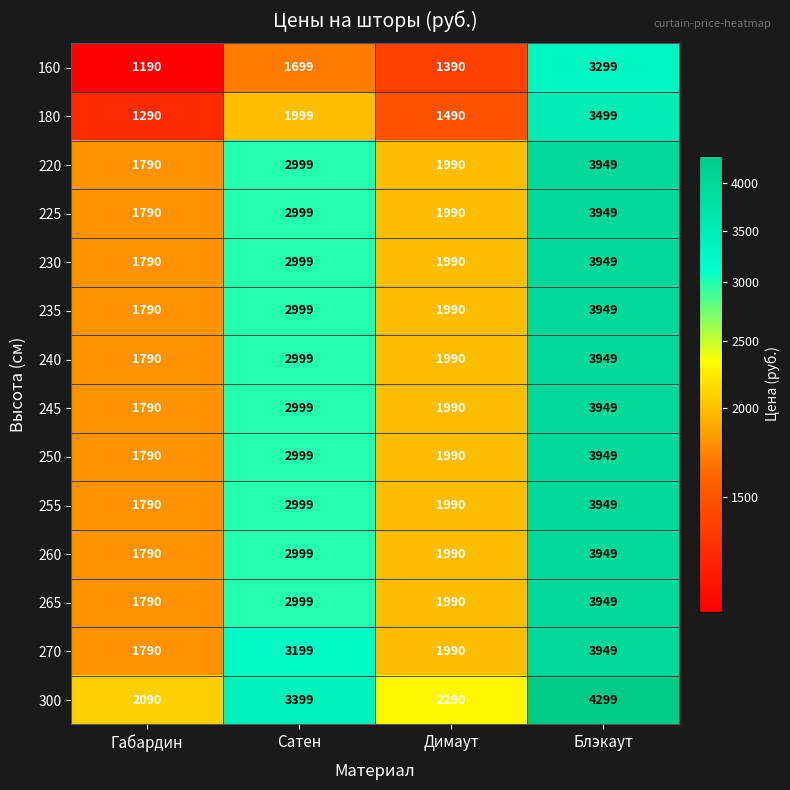

Which series has the largest total across all categories?

300